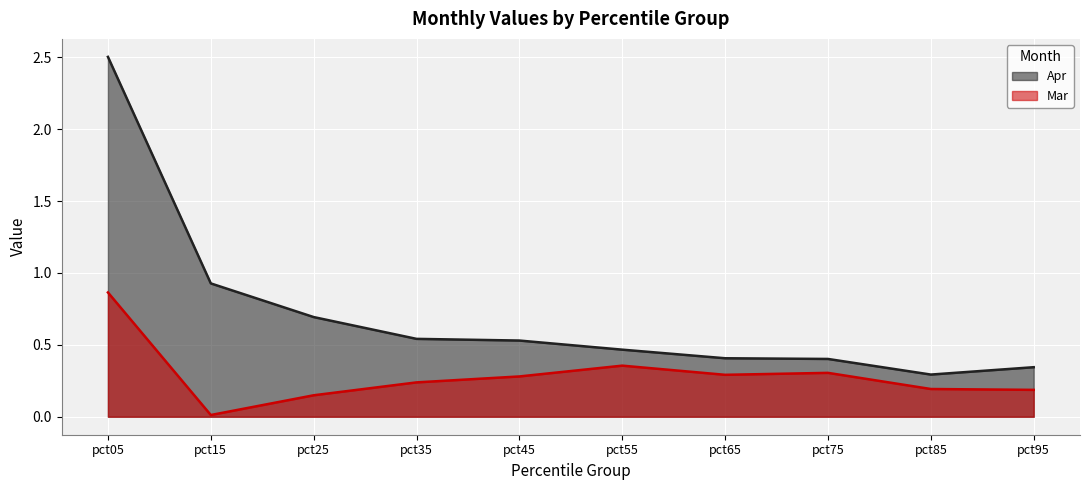

What is the difference between the maximum and minimum values in the Apr series?

2.2